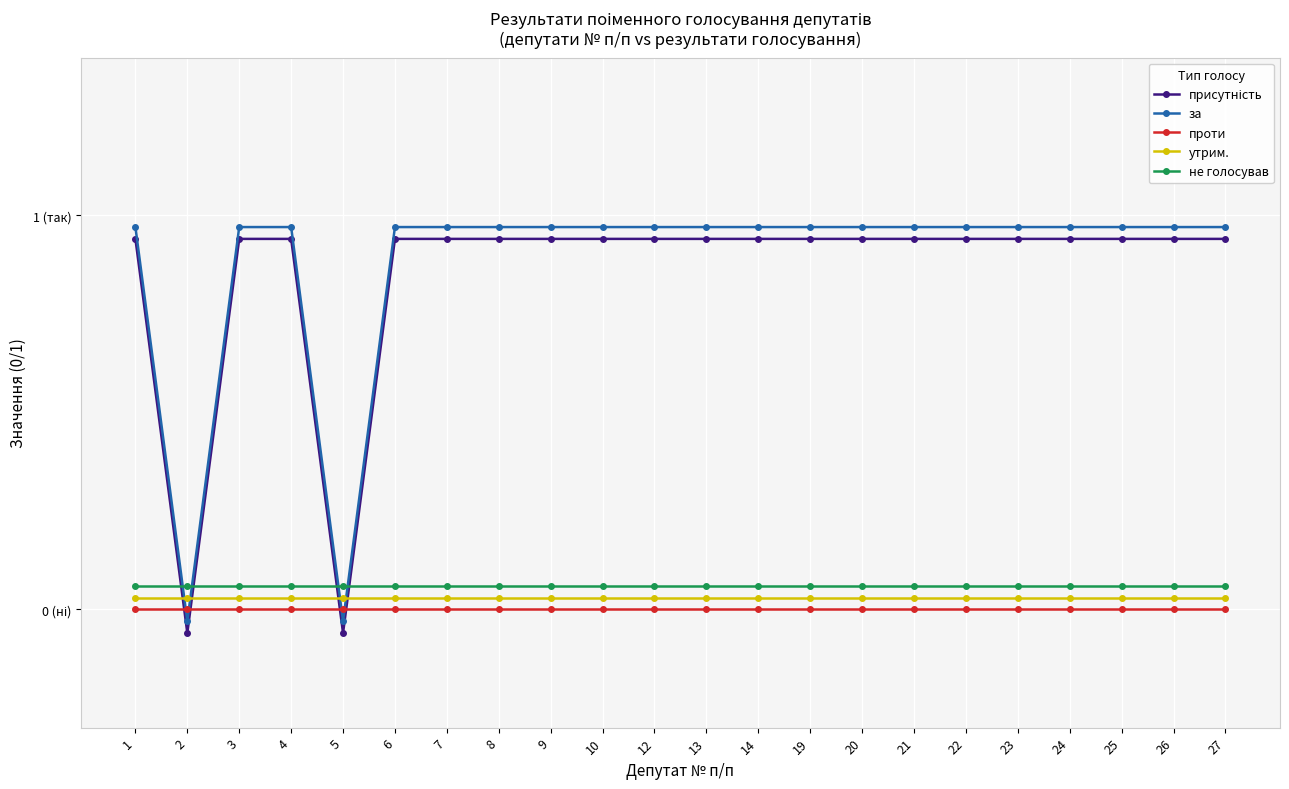

Reading right to left, transcribe all the data shown in this chart.

присутність: 0.9	0.9	0.9	0.9	0.9	0.9	0.9	0.9	0.9	0.9	0.9	0.9	0.9	0.9	0.9	0.9	0.9	-0.1	0.9	0.9	-0.1	0.9
за: 1.0	1.0	1.0	1.0	1.0	1.0	1.0	1.0	1.0	1.0	1.0	1.0	1.0	1.0	1.0	1.0	1.0	-0.0	1.0	1.0	-0.0	1.0
проти: 0.0	0.0	0.0	0.0	0.0	0.0	0.0	0.0	0.0	0.0	0.0	0.0	0.0	0.0	0.0	0.0	0.0	0.0	0.0	0.0	0.0	0.0
утрим.: 0.0	0.0	0.0	0.0	0.0	0.0	0.0	0.0	0.0	0.0	0.0	0.0	0.0	0.0	0.0	0.0	0.0	0.0	0.0	0.0	0.0	0.0
не голосував: 0.1	0.1	0.1	0.1	0.1	0.1	0.1	0.1	0.1	0.1	0.1	0.1	0.1	0.1	0.1	0.1	0.1	0.1	0.1	0.1	0.1	0.1